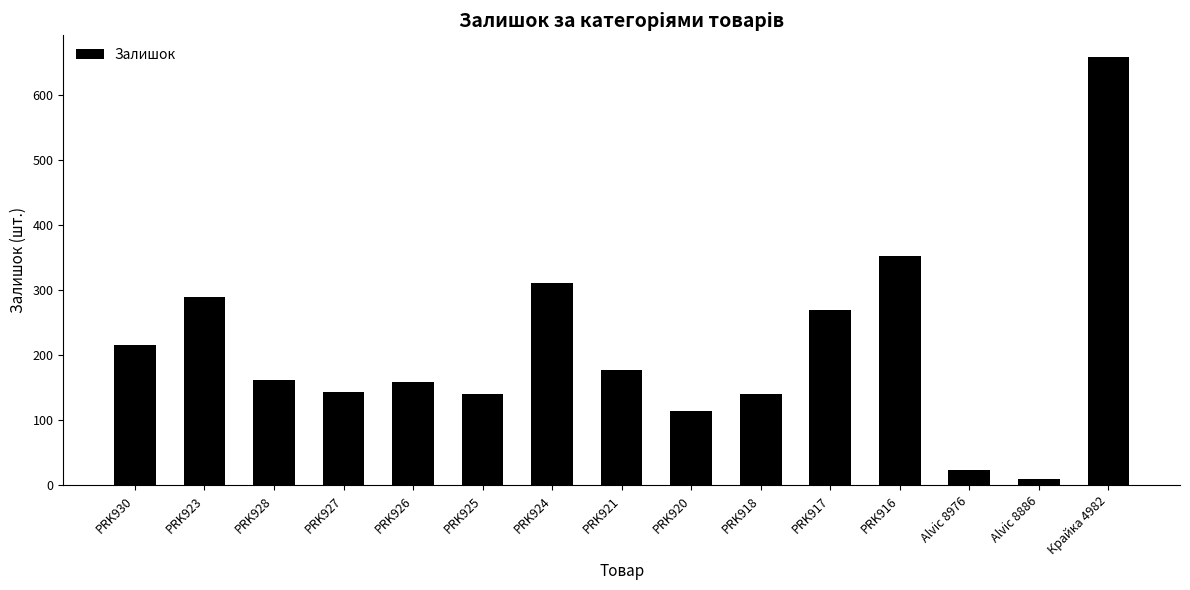

Which category has the highest value across all series?

Крайка 4982